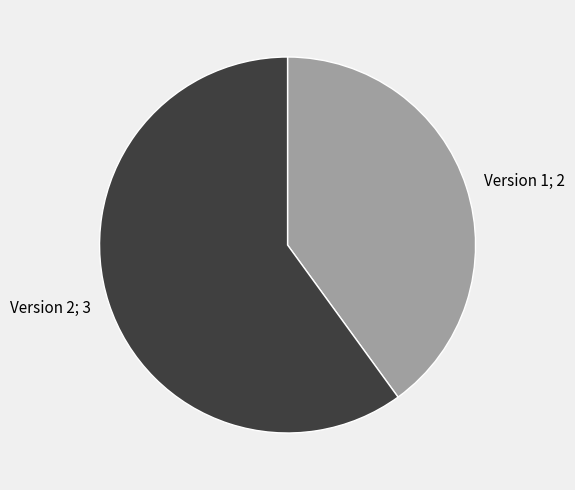

How many segments does this pie chart have?

2